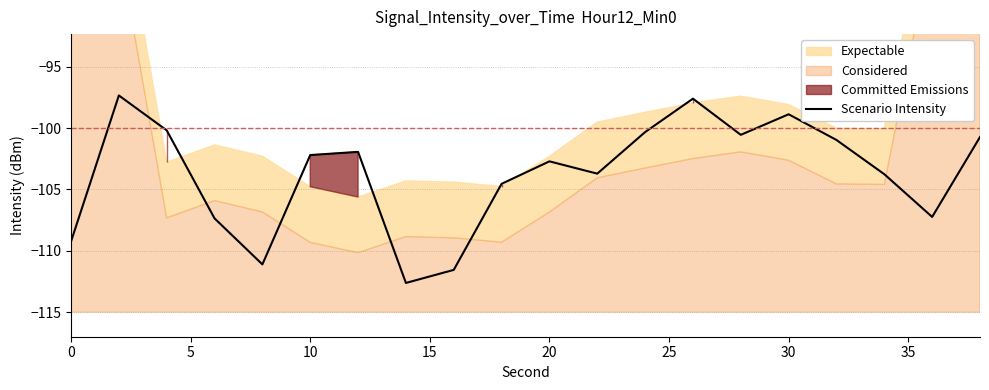

What is the difference between the second highest and minimum values?

15.0